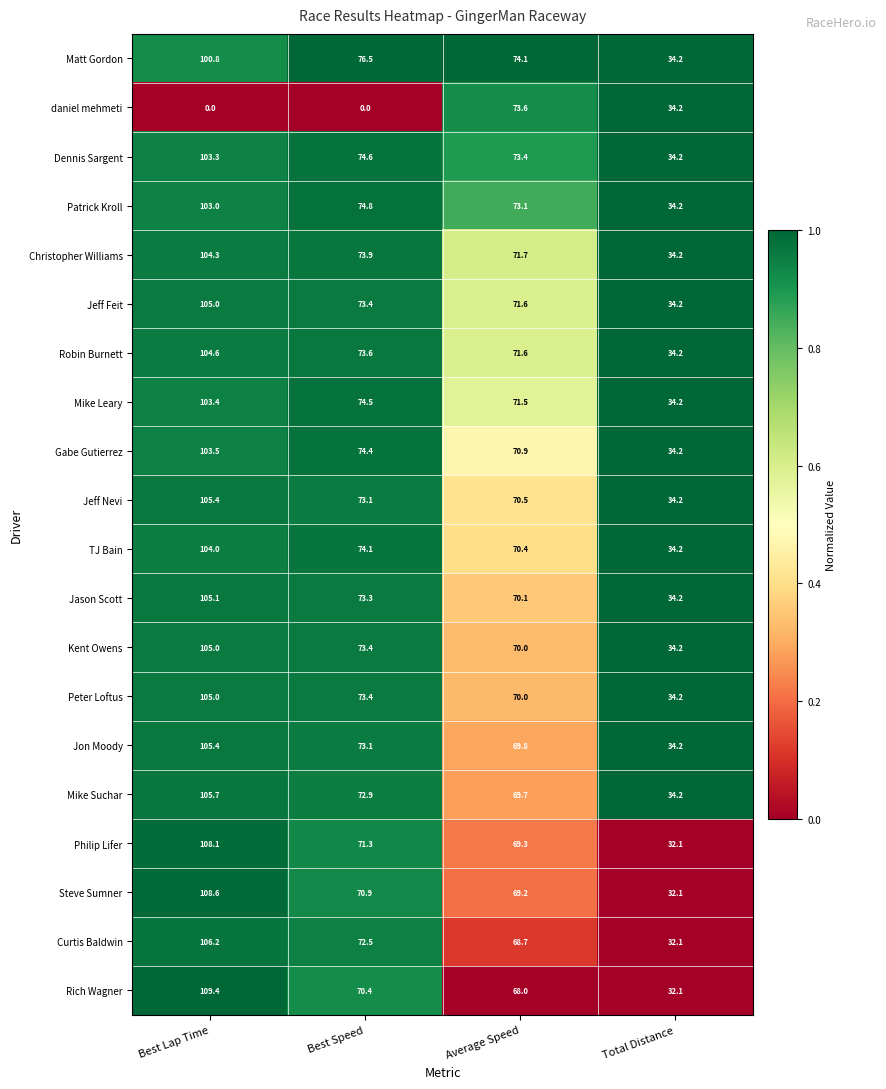

Rank the categories by Steve Sumner value from highest to lowest.

Best Lap Time, Best Speed, Average Speed, Total Distance